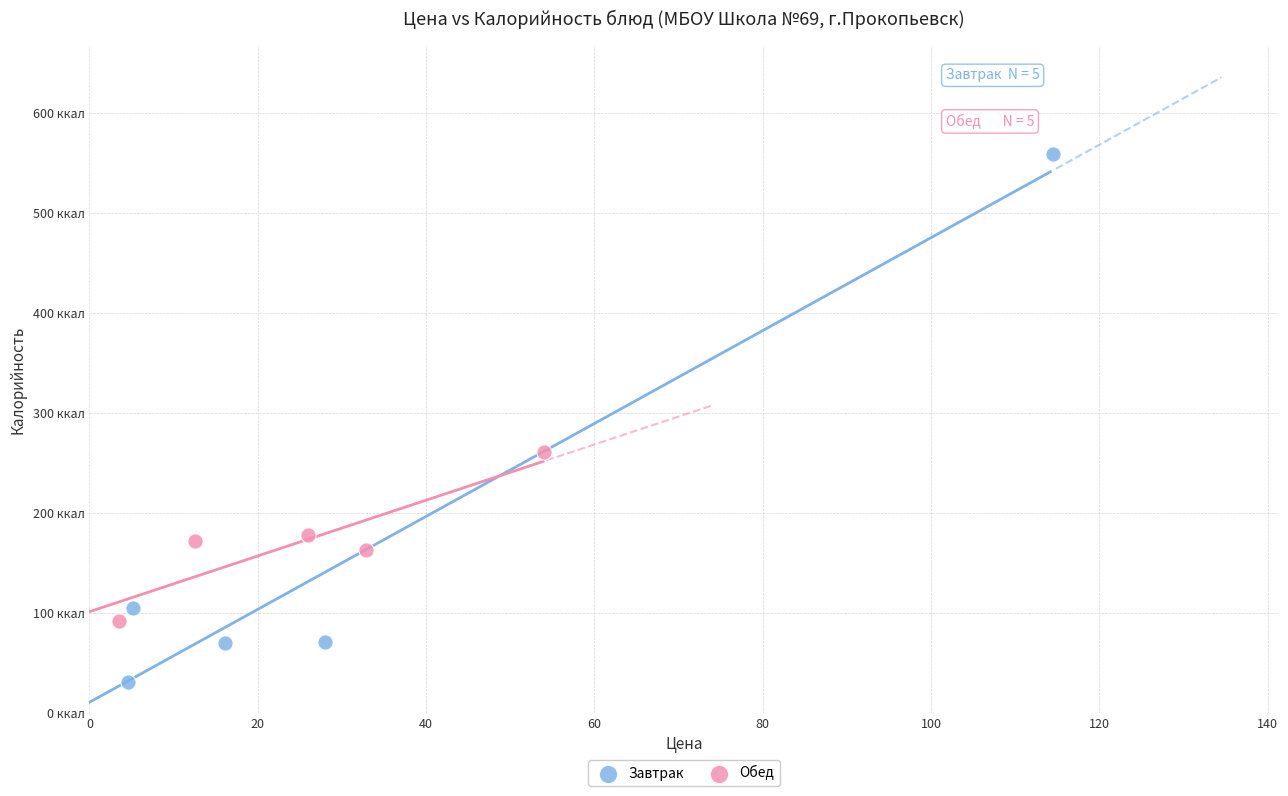

What are all the series names shown in the legend?

Завтрак, Обед